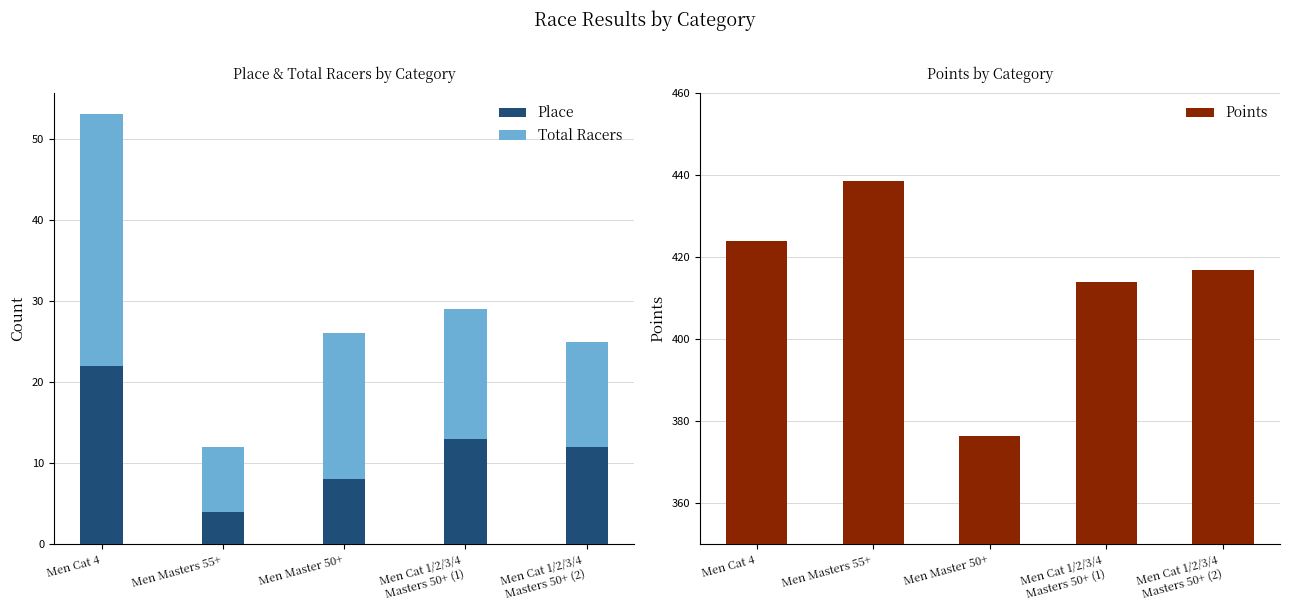

Between Men Master 50+ and Men Cat 1/2/3/4
Masters 50+ (1), which series saw the biggest shift?

Points